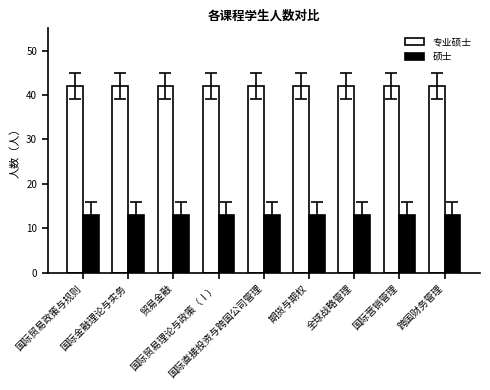

List the series in order of their peak value, highest first.

专业硕士, 硕士